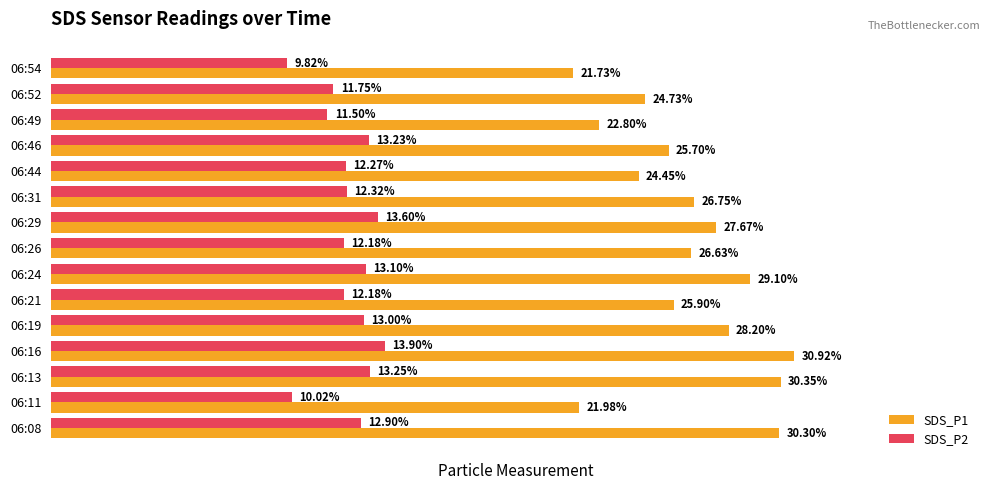

Which series has the largest range (max minus min)?

SDS_P1